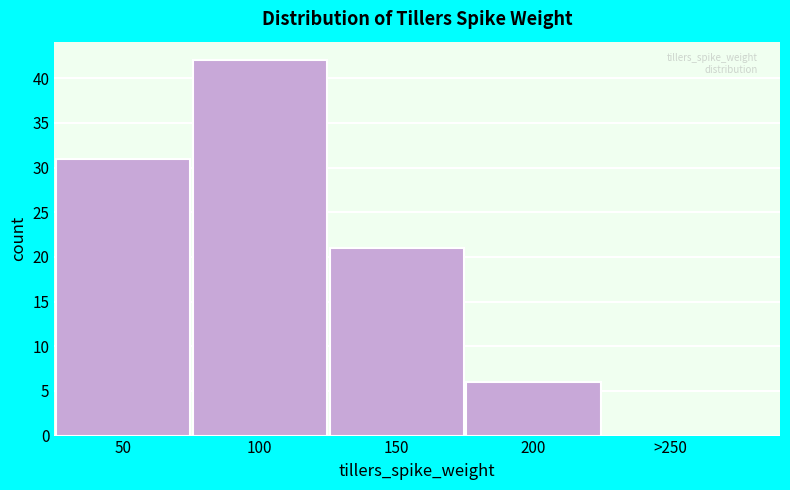

Reading left to right, list all the values displayed in this chart.

50=31	100=42	150=21	200=6	>250=0